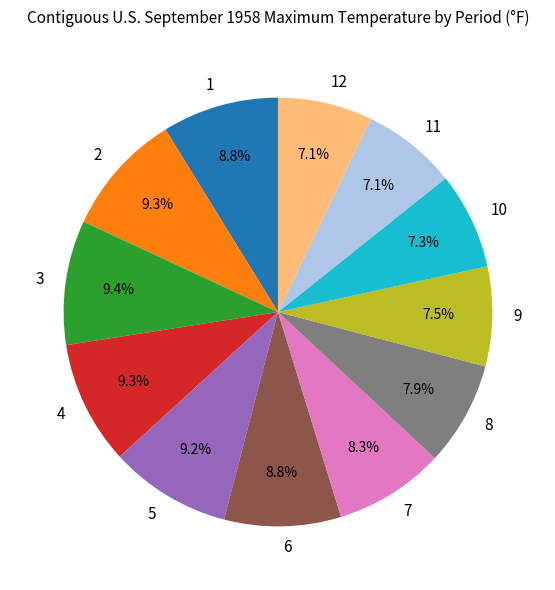

How many slices are in this pie chart?

12